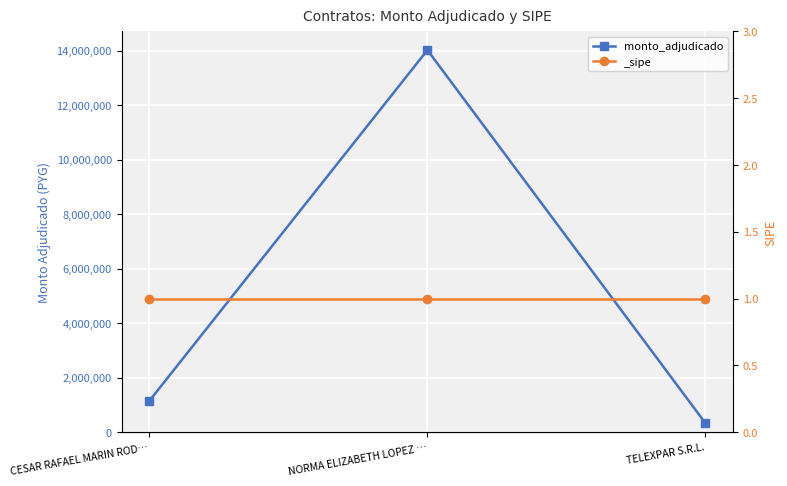

Read the value at CESAR RAFAEL MARIN ROD…, to the nearest 10.

1144000